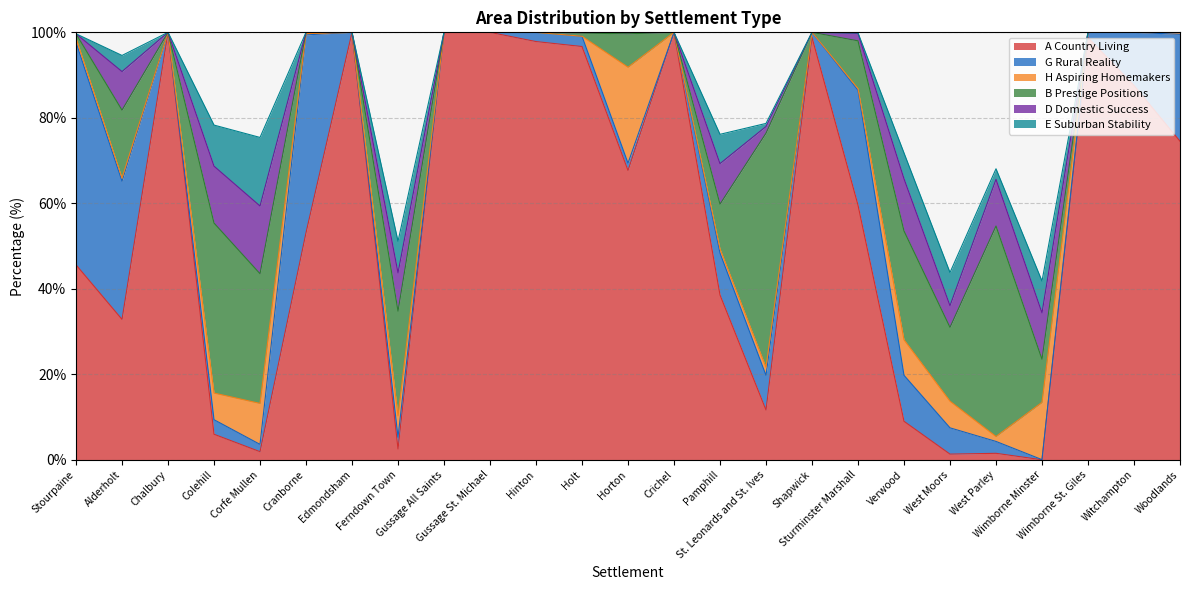

How many lines are shown in the chart?

6